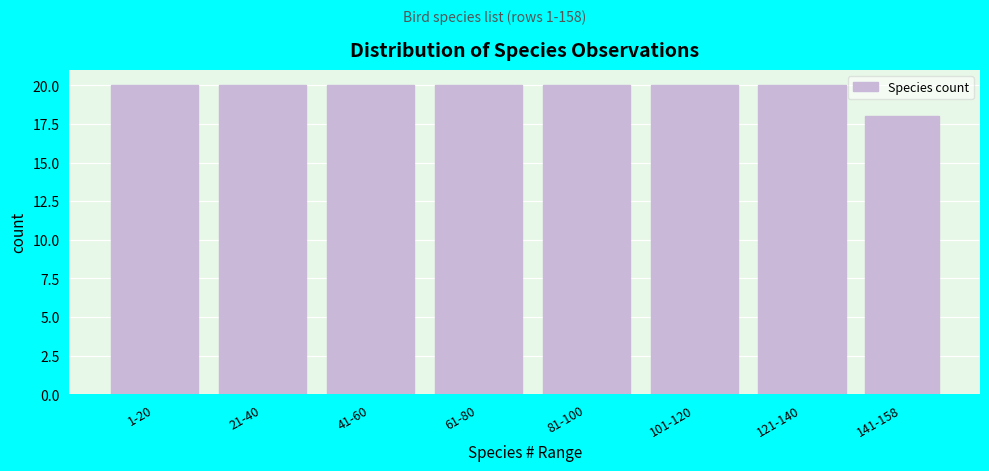

Reading left to right, what are all the values shown in this chart?

1-20=20	21-40=20	41-60=20	61-80=20	81-100=20	101-120=20	121-140=20	141-158=18